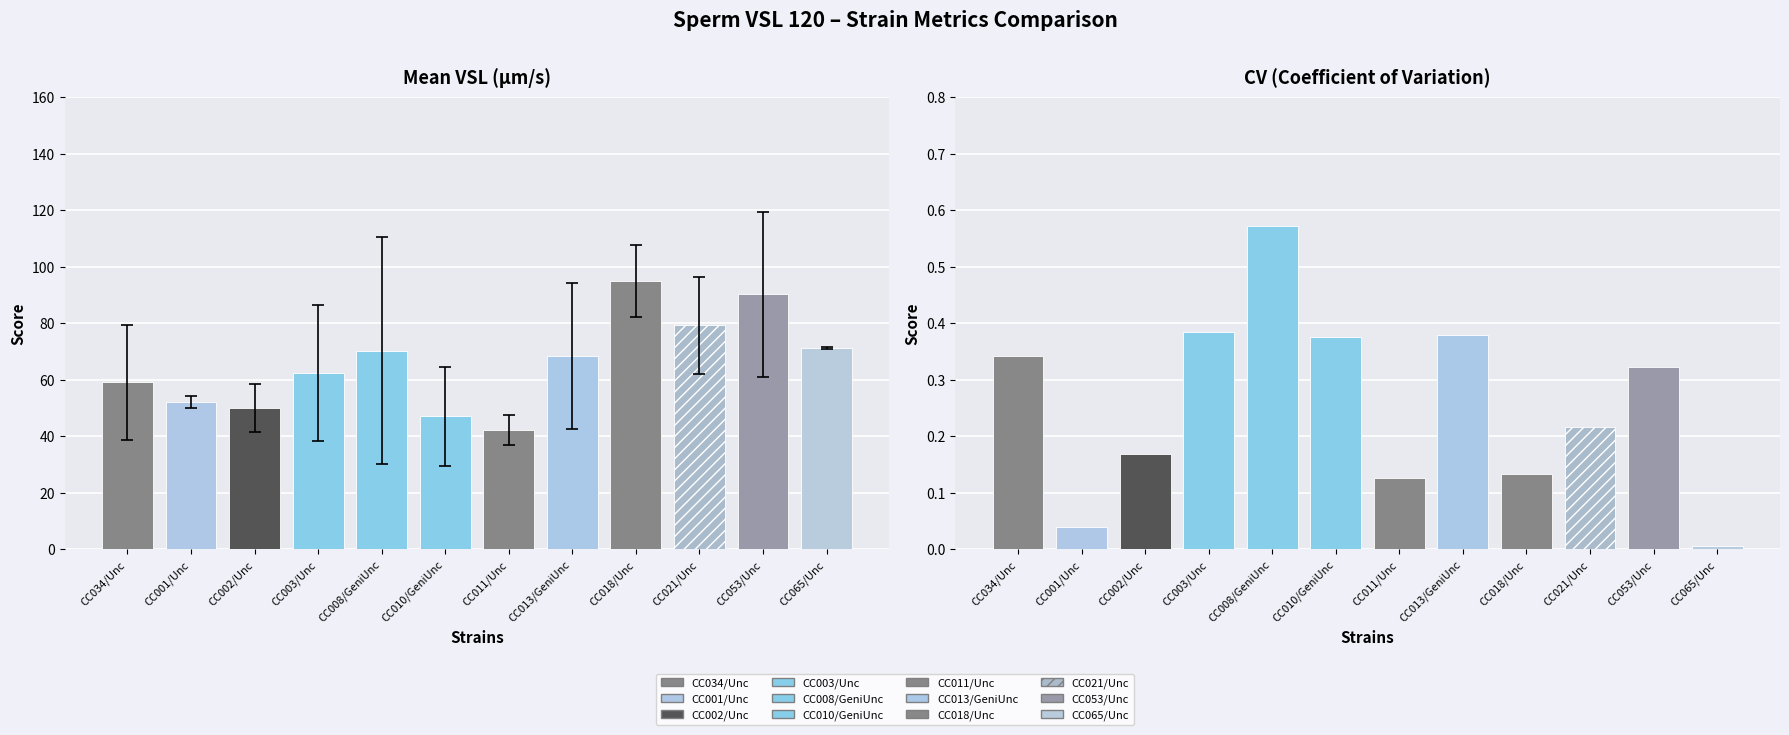

What is the spread (max minus min) of values at CC003/Unc?

62.1